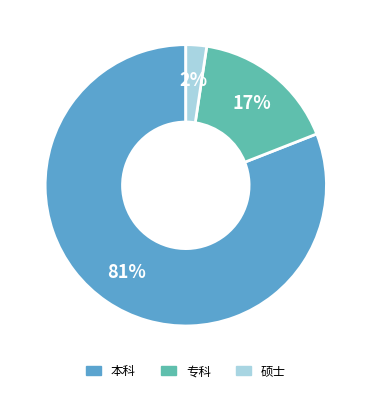

To the nearest percent, what portion does 硕士 represent?

2%